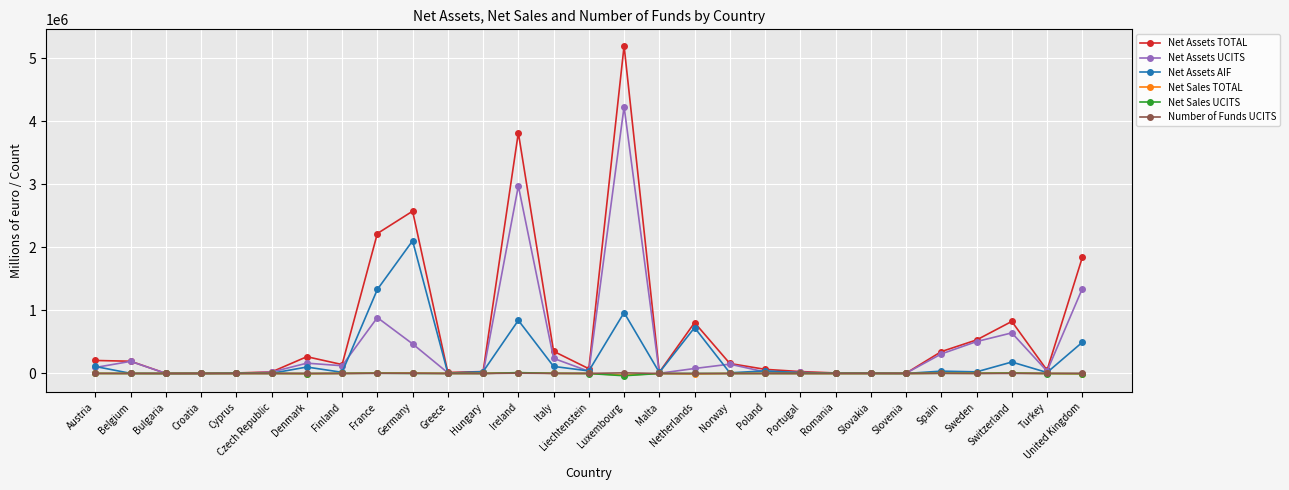

What is the label of the 3rd point from the left?

Bulgaria